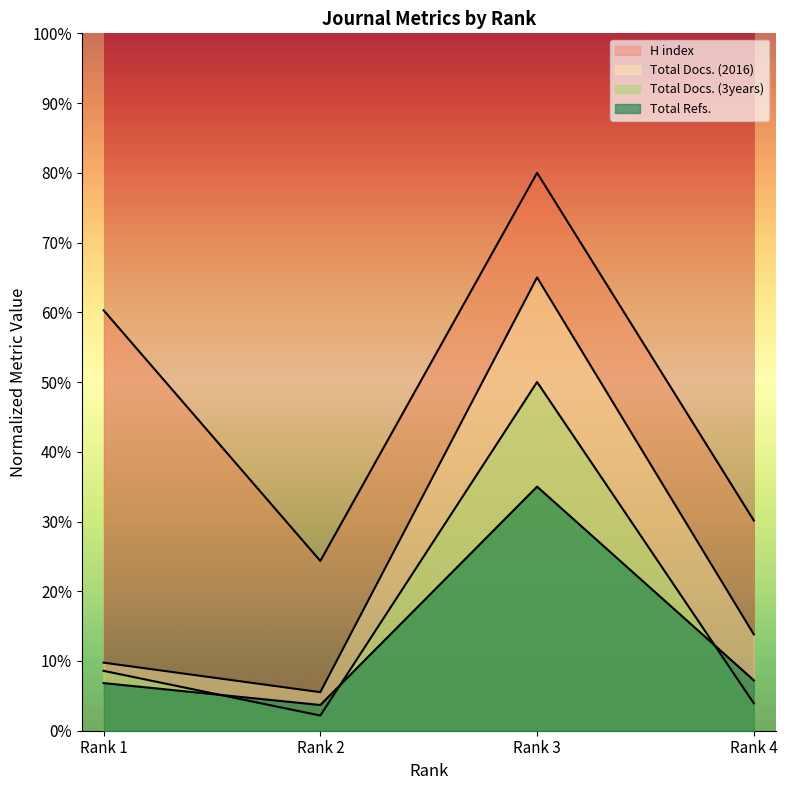

What is the difference between the highest and lowest values at Rank 2?

22.2